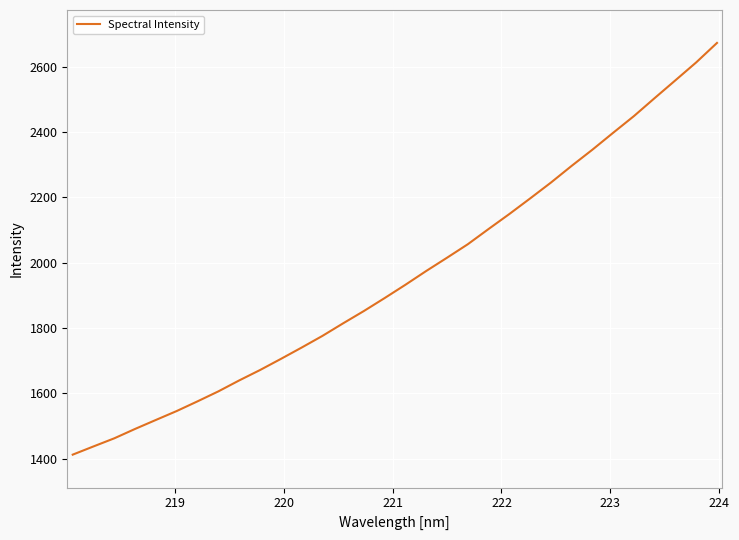

What is the difference between the maximum and minimum values?

1259.7